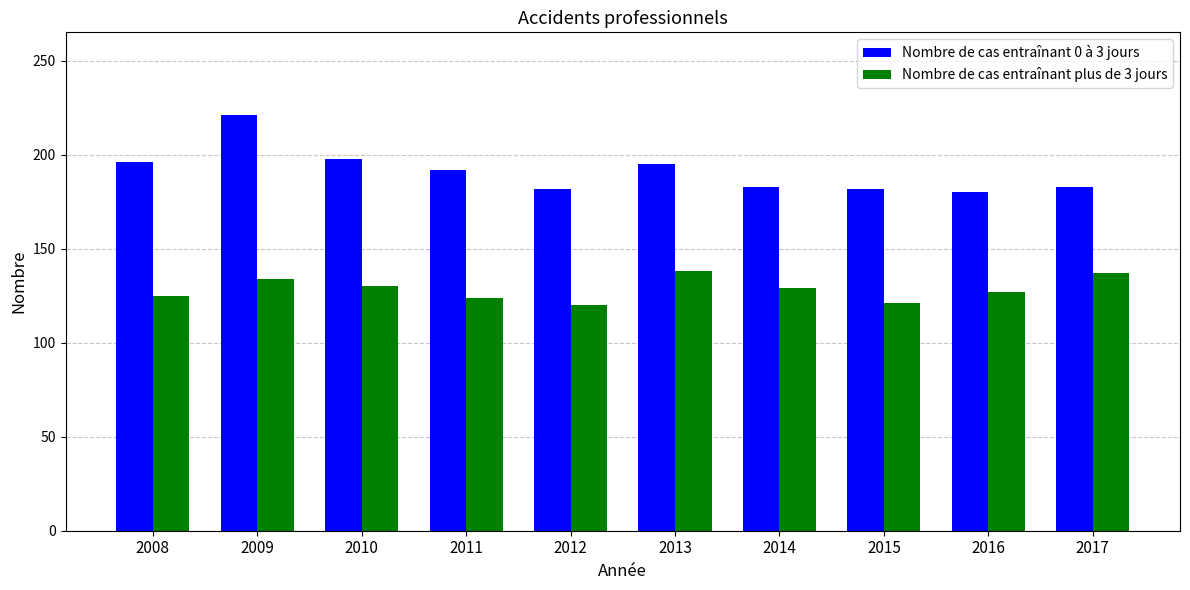

Which series changed the most between 2011 and 2016?

Nombre de cas entraînant 0 à 3 jours